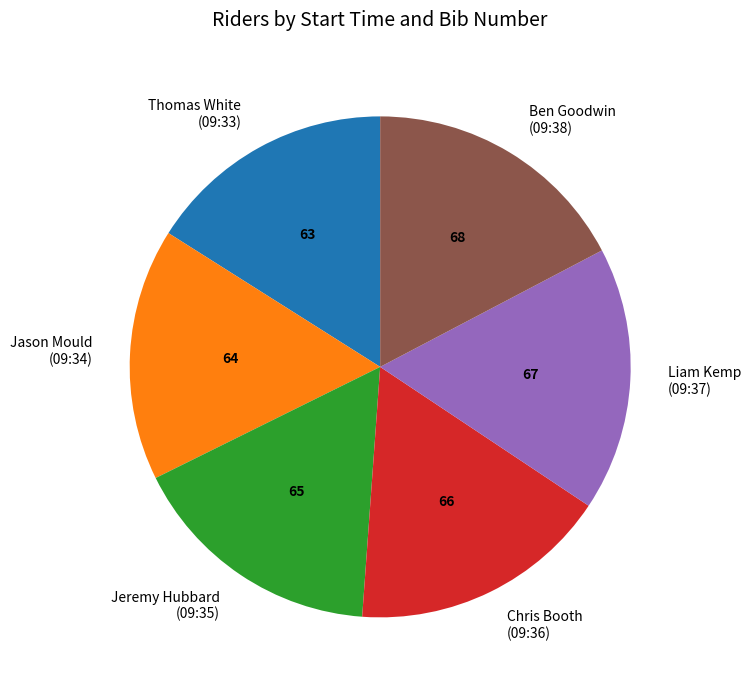

Which has a higher value, Jeremy Hubbard (09:35) or Thomas White (09:33)?

Jeremy Hubbard (09:35)